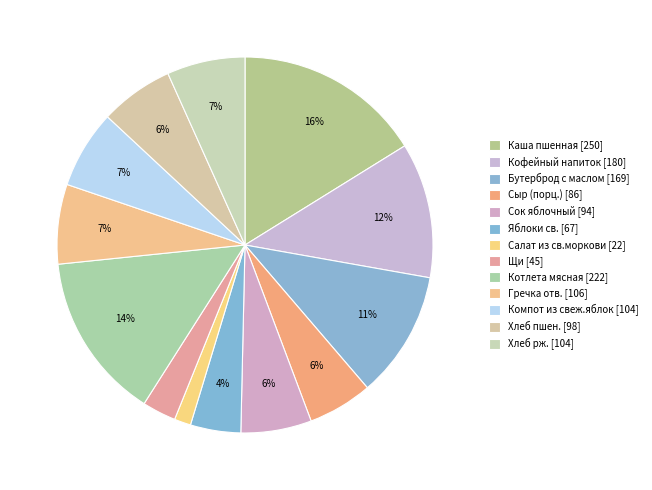

What percentage is the Яблоки св. slice, to the nearest percent?

4%